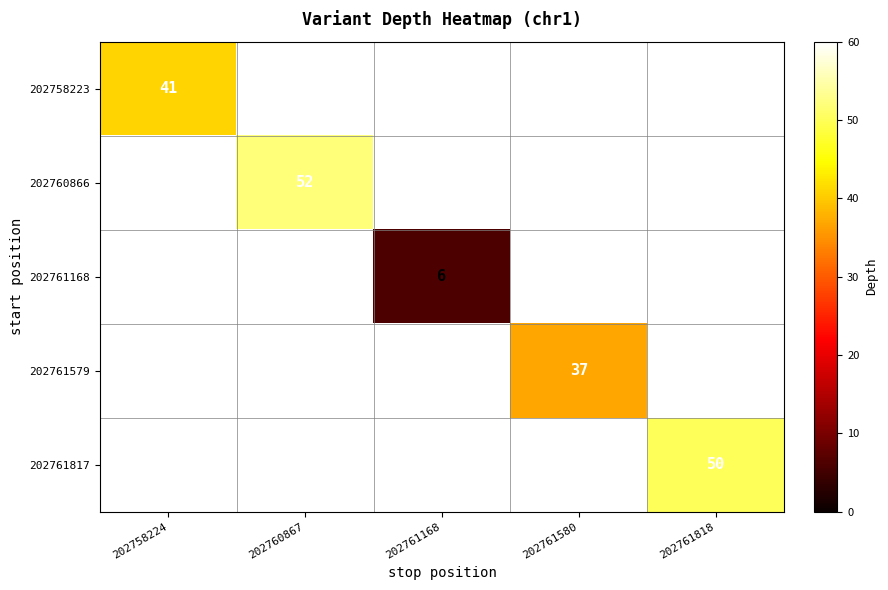

The value of 202760866 at 202760867 is 52. True or false?

True